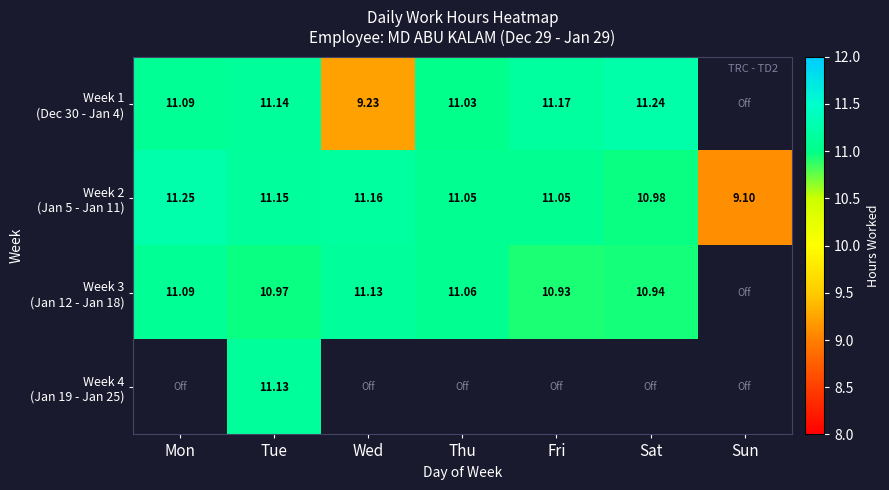

What is the difference between the maximum and minimum values in the Week 1 (Dec 30 - Jan 4) series?

2.0